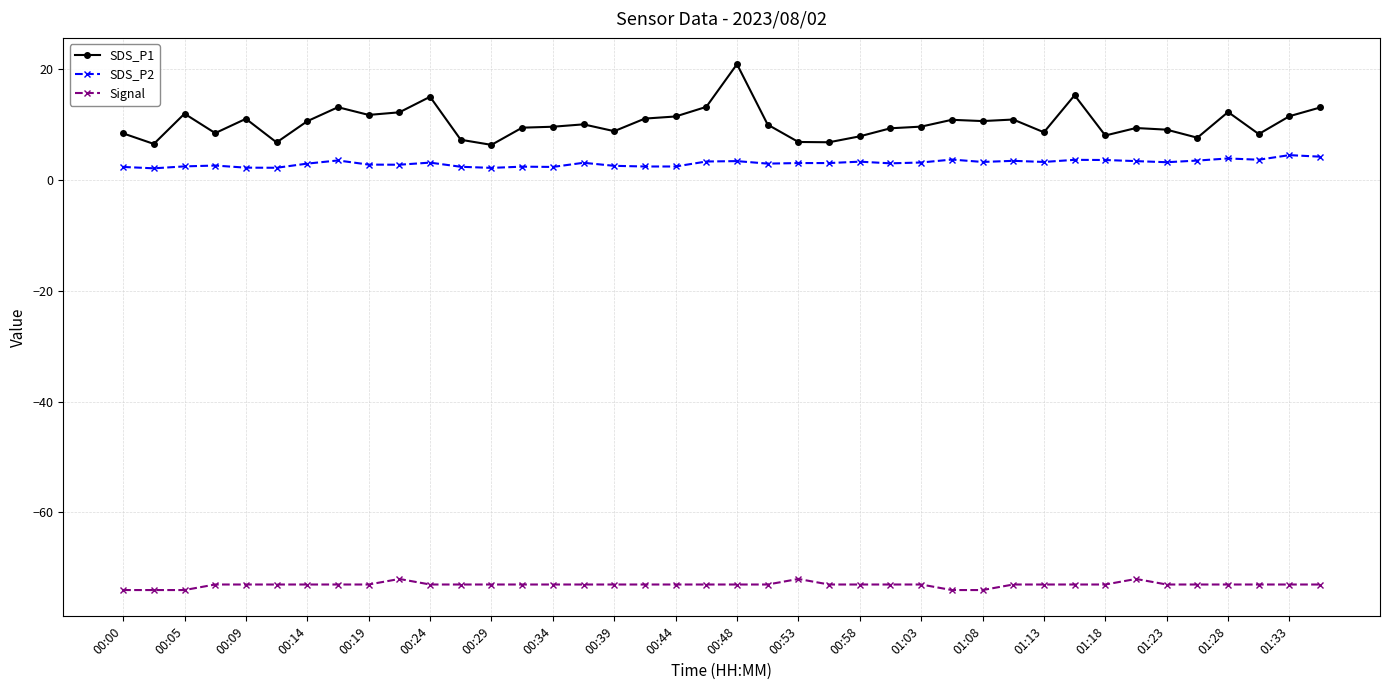

What is the difference between the maximum and second lowest values in the SDS_P2 series?

2.3